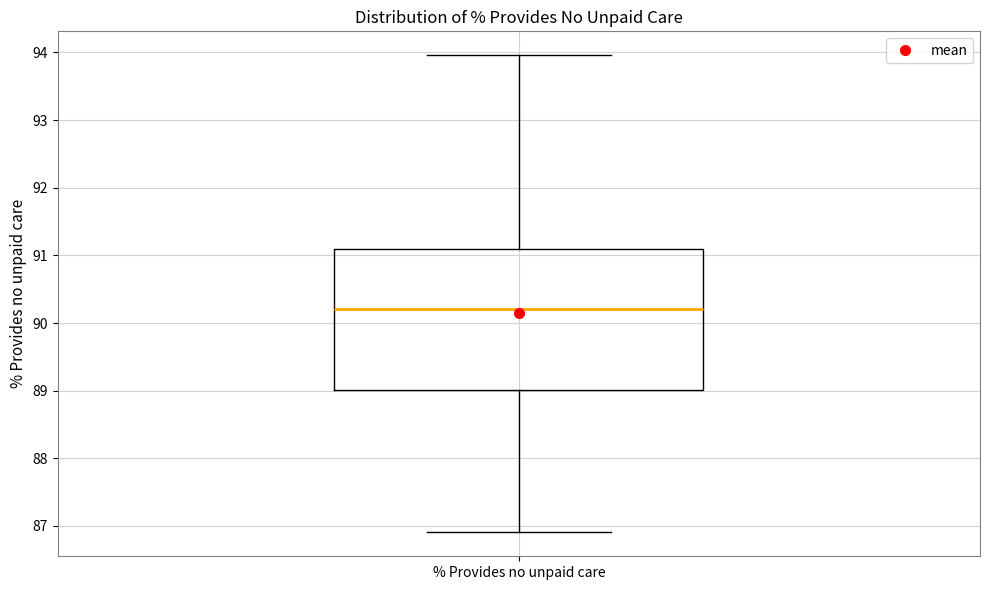

Where does the lower whisker of the box for % Provides no unpaid care end on the y-axis? The values are not printed on the chart, so give them approximately, as read against the axis.

86.9